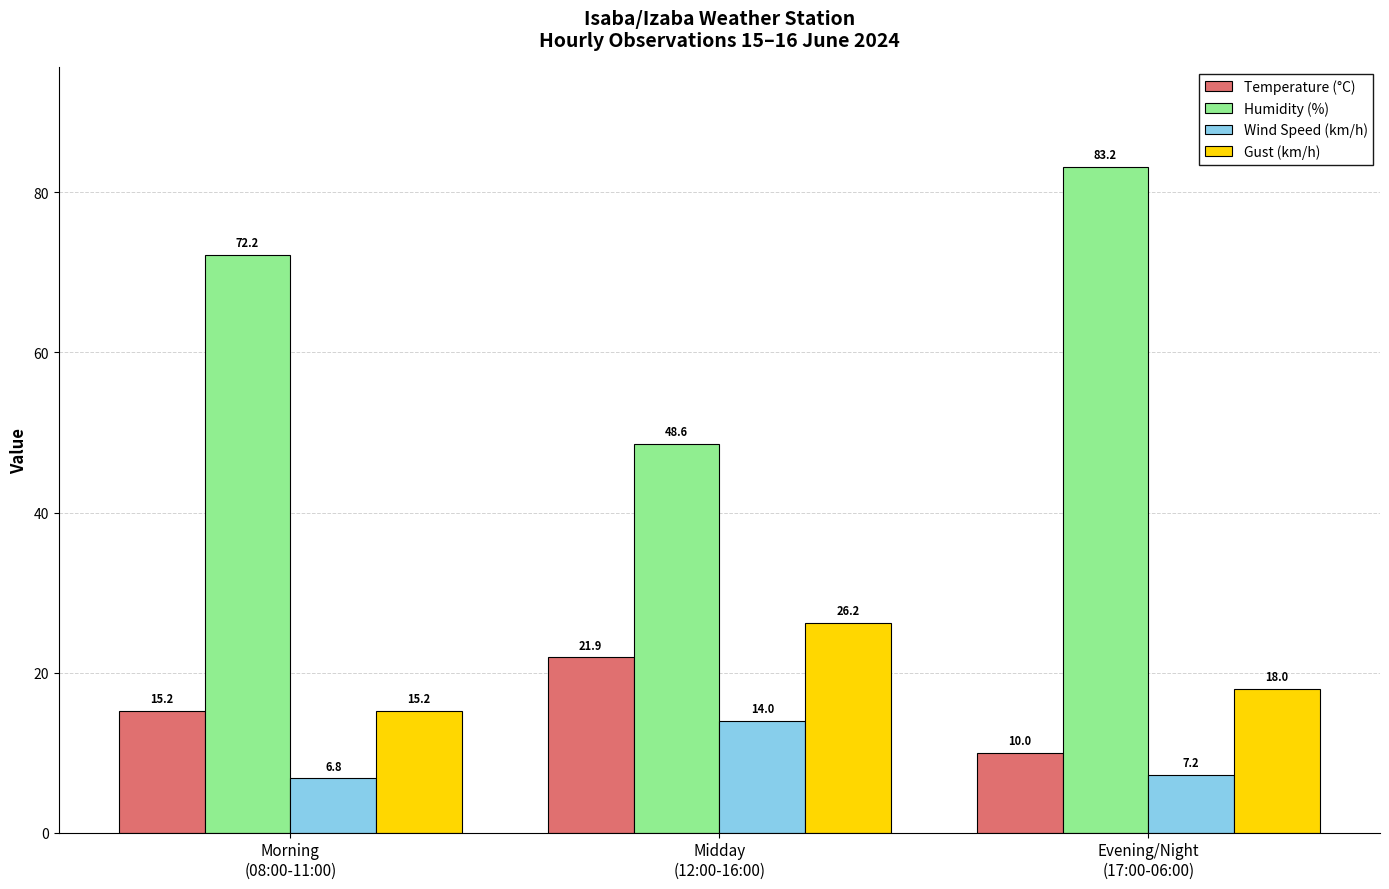

Rank the series by their maximum value, from lowest to highest.

Wind Speed (km/h), Temperature (°C), Gust (km/h), Humidity (%)